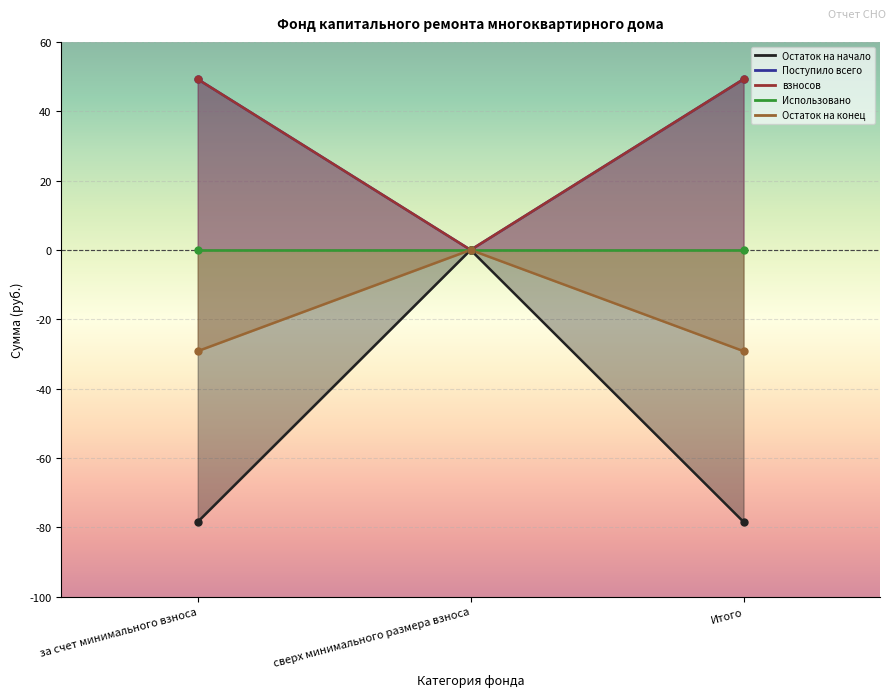

What is the label of the 3rd point from the left?

Итого